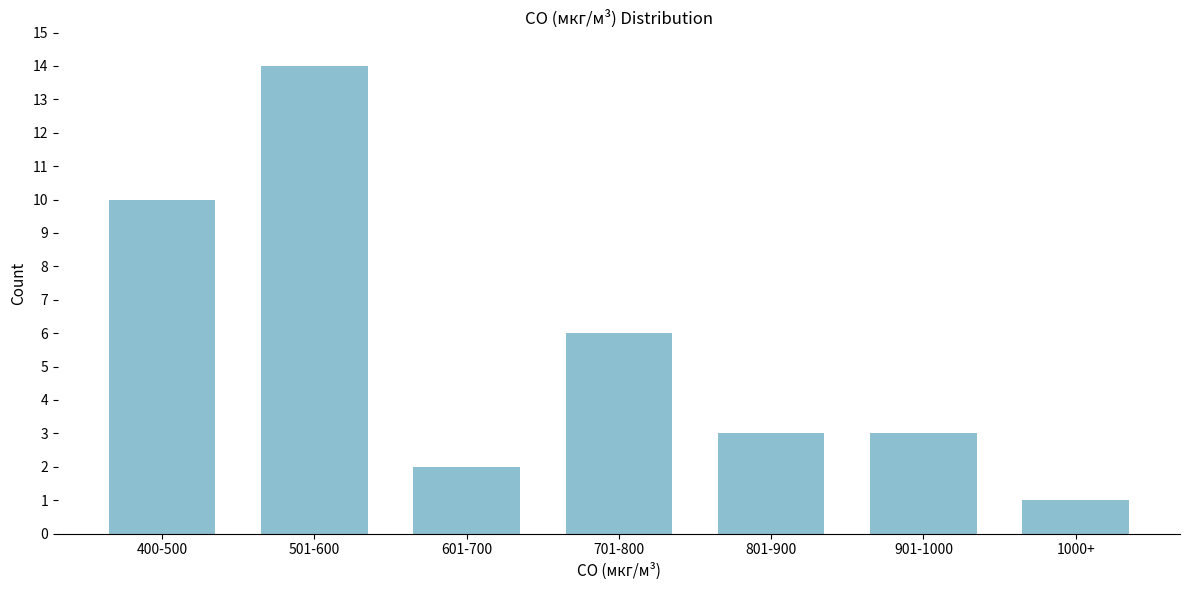

Reading left to right, list all the values displayed in this chart.

10	14	2	6	3	3	1